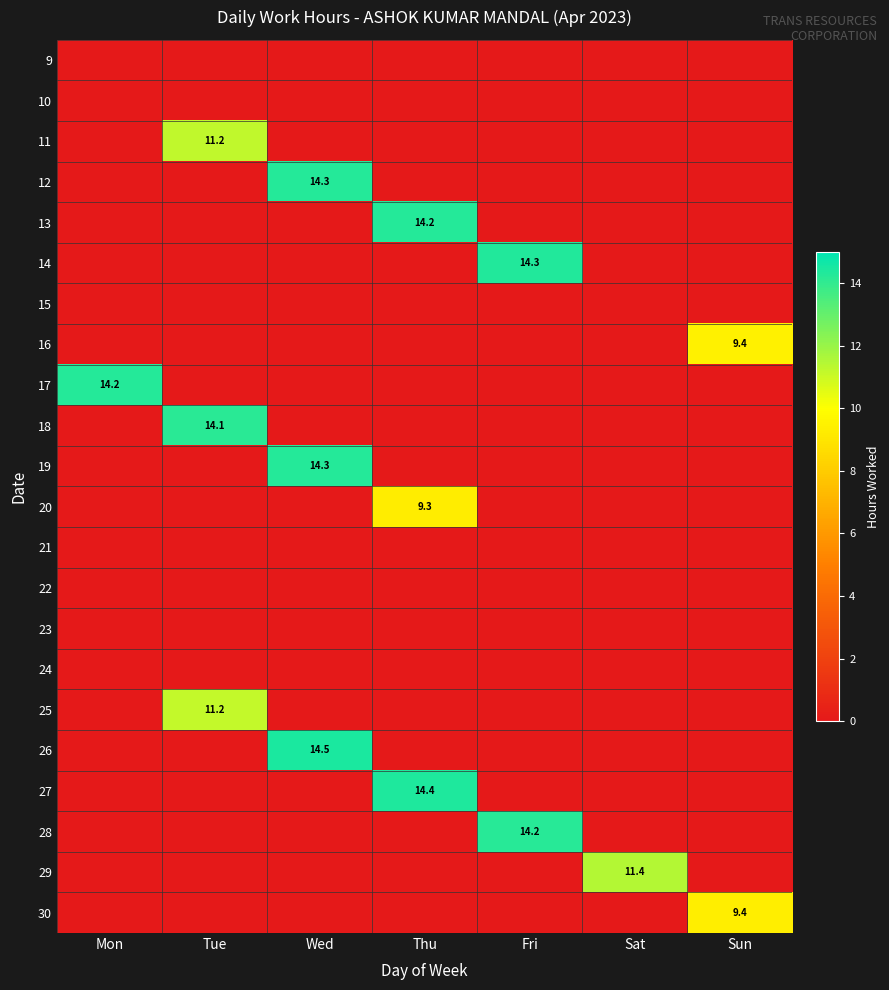

The value of 13 at Thu is 14.2. True or false?

True